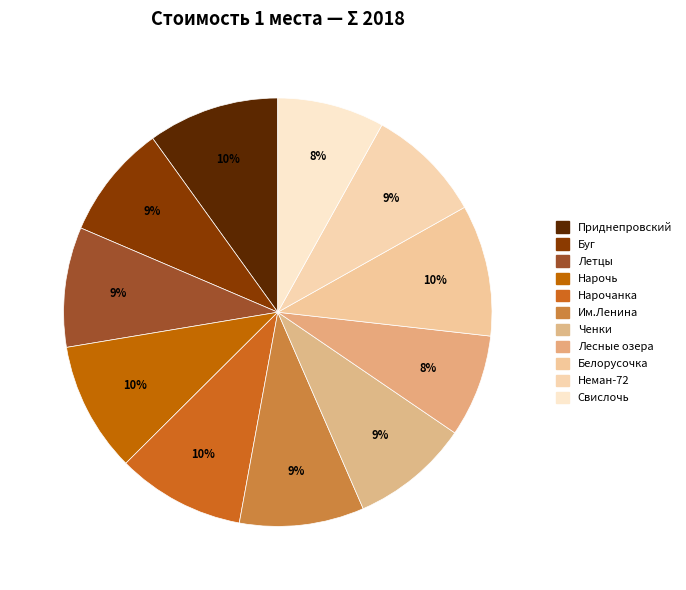

Between Ченки and Приднепровский, which is larger?

Приднепровский